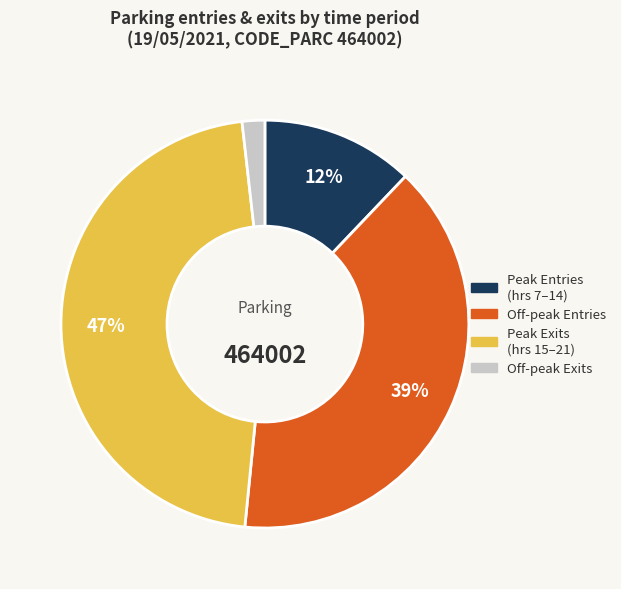

To the nearest percent, what is the average slice percentage?

25%